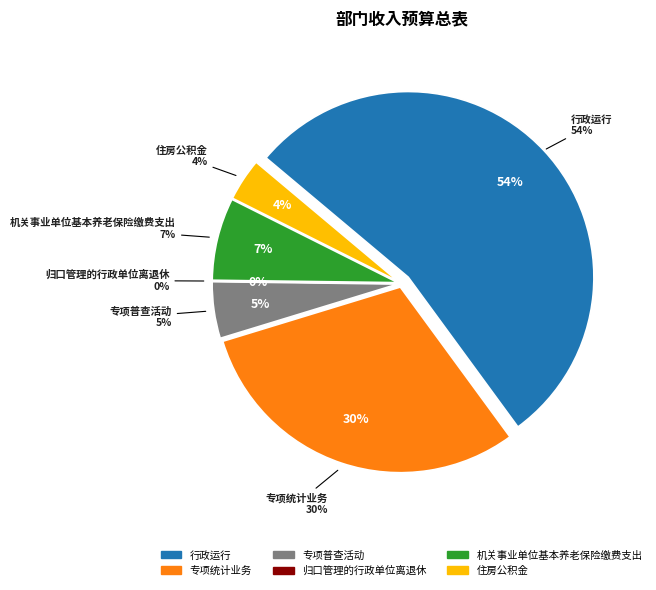

What is the ratio of the value at 行政运行 to the value at 专项普查活动?

10.9